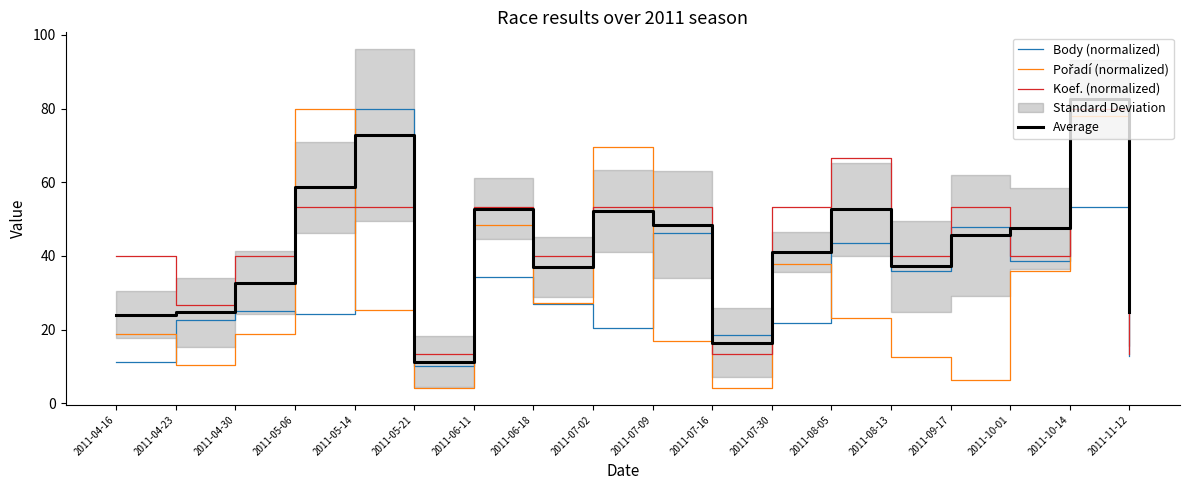

Which series has the largest range (max minus min)?

Pořadí (normalized)